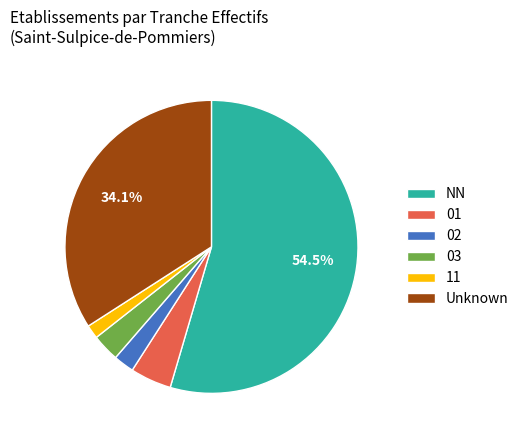

Is it true that 01 is 5% of the pie?

True